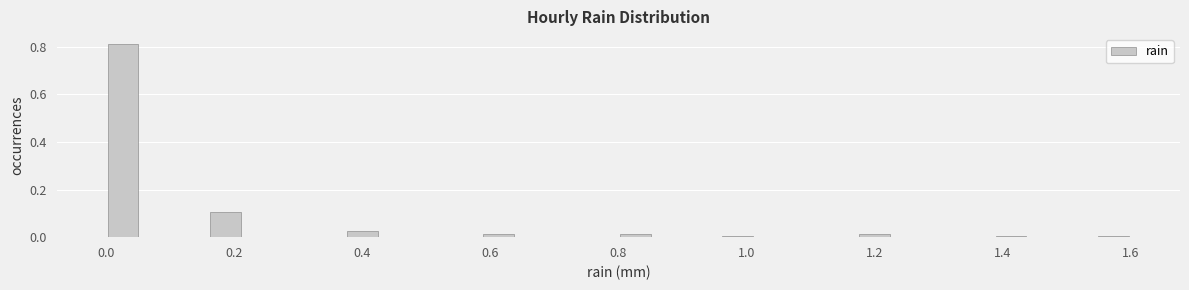

Around what value on the x-axis is the tallest bar? Give the approximate position of its centre, as read against the axis.

0.02